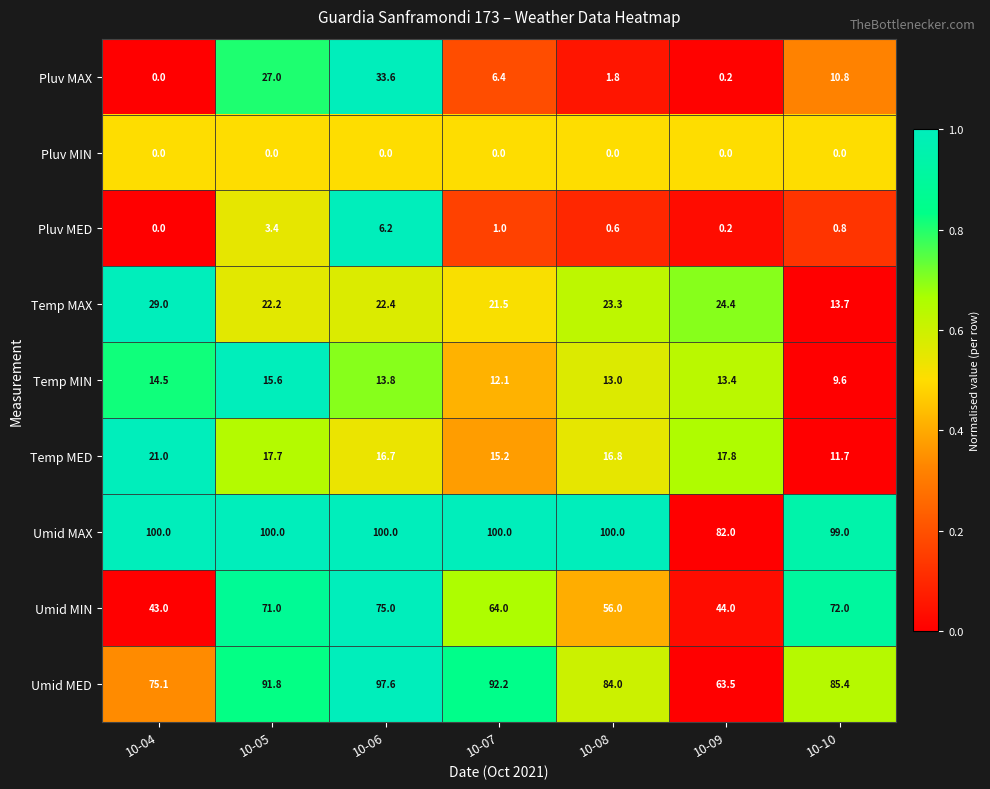

True or false: Pluv MAX has a value of 12.4 at 10-05.

False